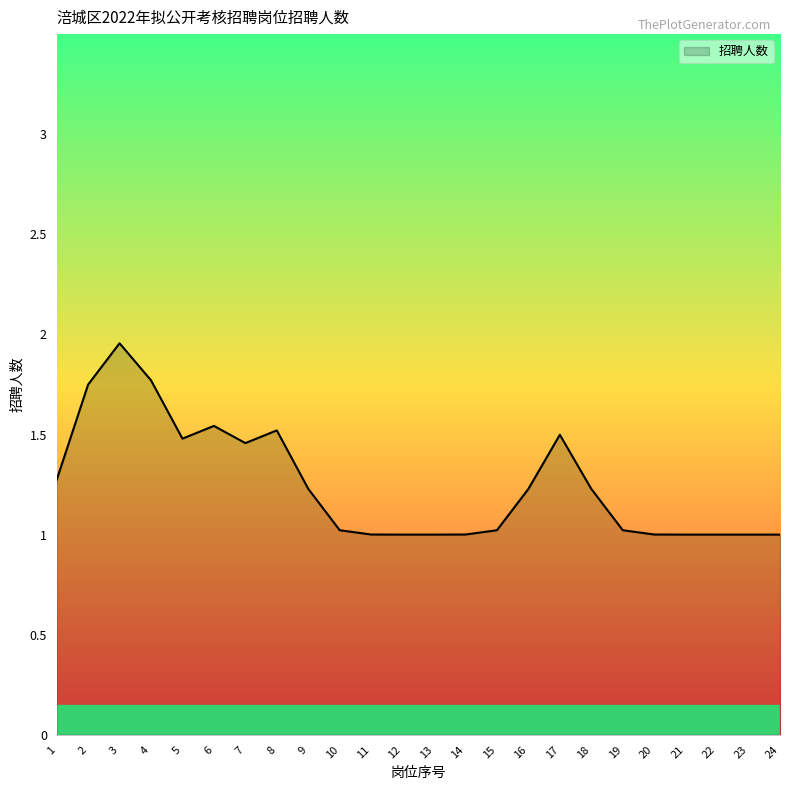

What is the approximate value at 23?

1.0